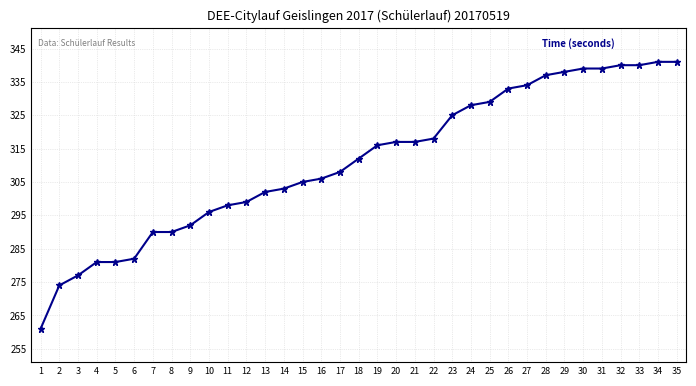

What is the smallest value displayed?

261